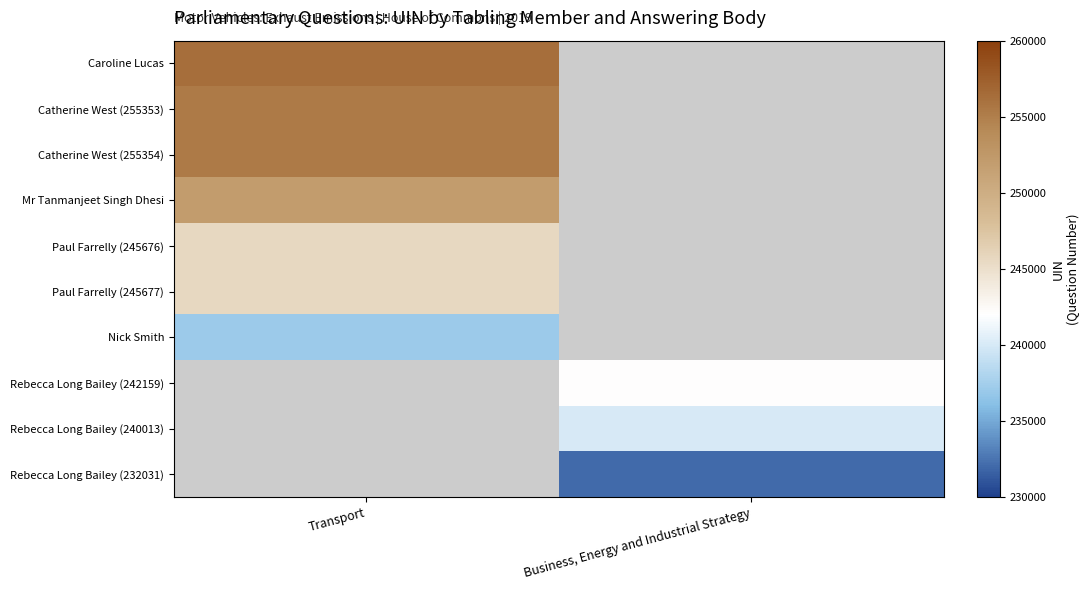

Which has a higher value, Business, Energy and Industrial Strategy or Transport?

Transport